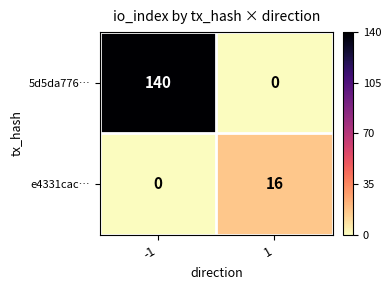

What is the total value across all series at 1?

16